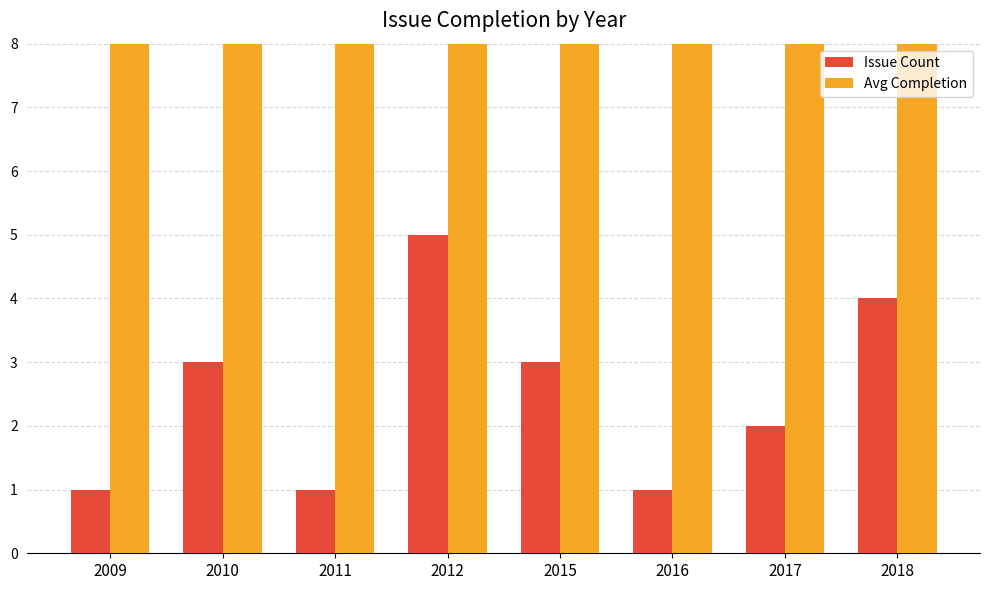

Rank the series at 2017 from lowest to highest value.

Issue Count, Avg Completion